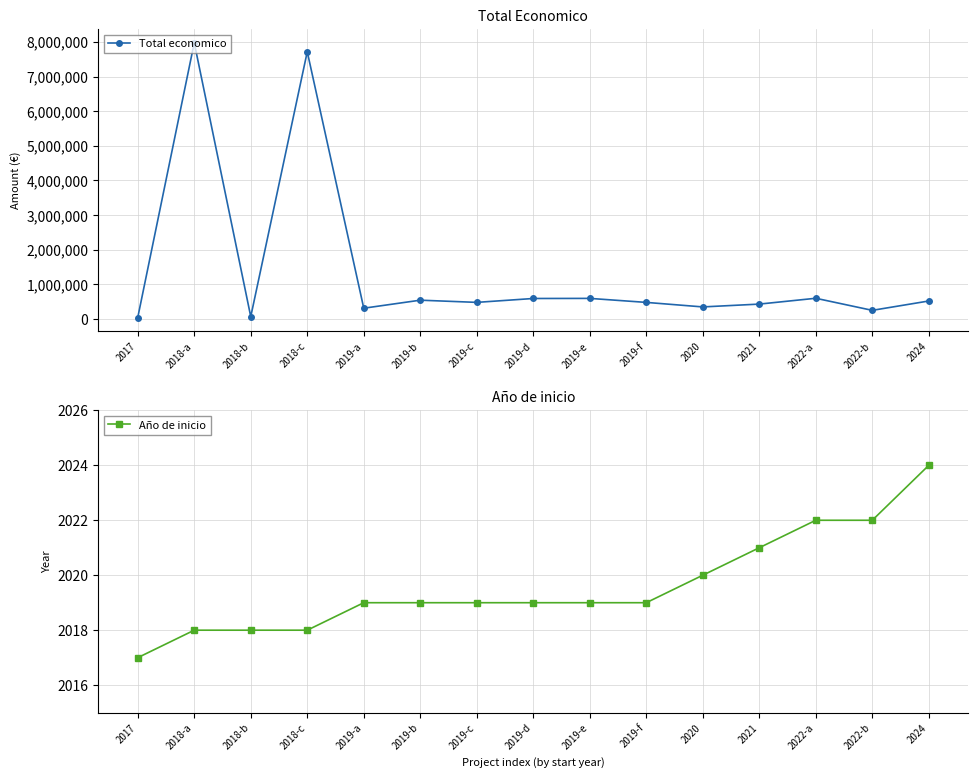

Is this an area chart (filled region under the line)?

No